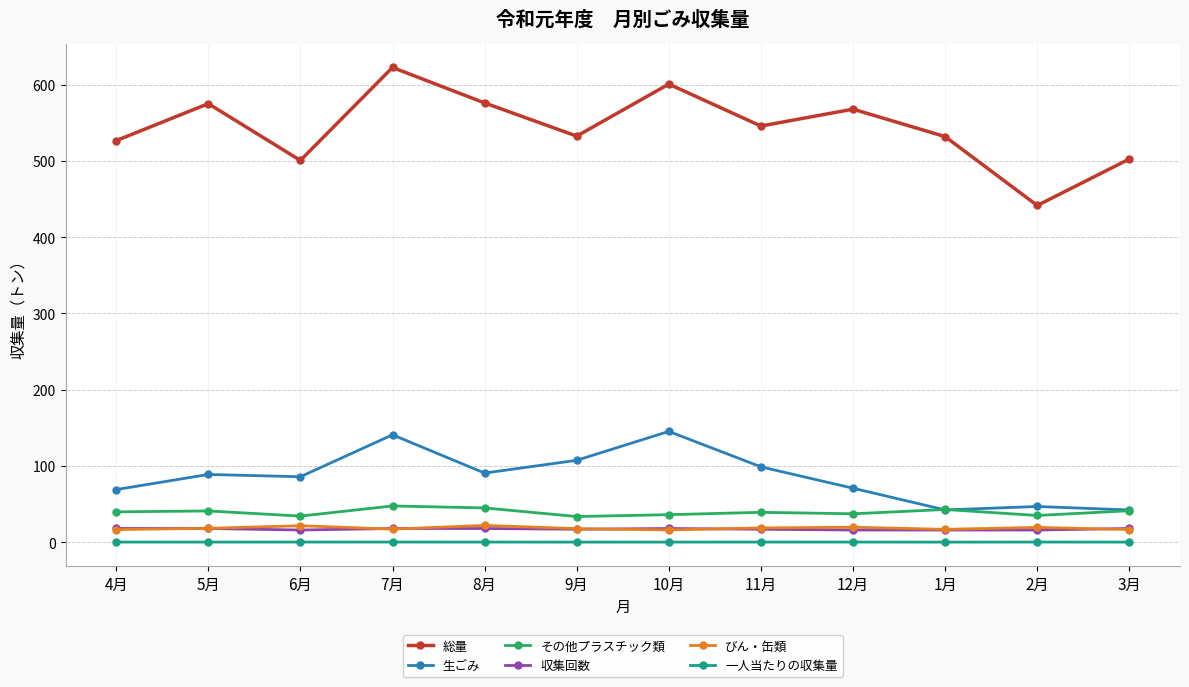

Is the value of 総量 at 6月 greater than the value of 生ごみ at 6月?

Yes